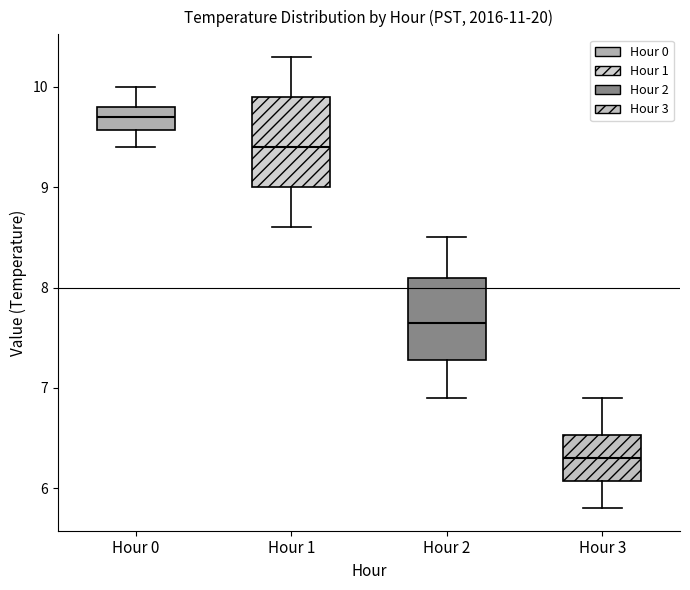

Reading left to right, transcribe this box plot: for each box, give where its median line is, the range the box spans, and where its two whiskers end, as read against the y-axis. The values are not printed on the chart, so give them approximately, as read against the axis.

Hour 0: median 9.7, box 9.6 to 9.8, whiskers 9.4 to 10.0
Hour 1: median 9.4, box 9.0 to 9.9, whiskers 8.6 to 10.3
Hour 2: median 7.7, box 7.3 to 8.1, whiskers 6.9 to 8.5
Hour 3: median 6.3, box 6.1 to 6.5, whiskers 5.8 to 6.9